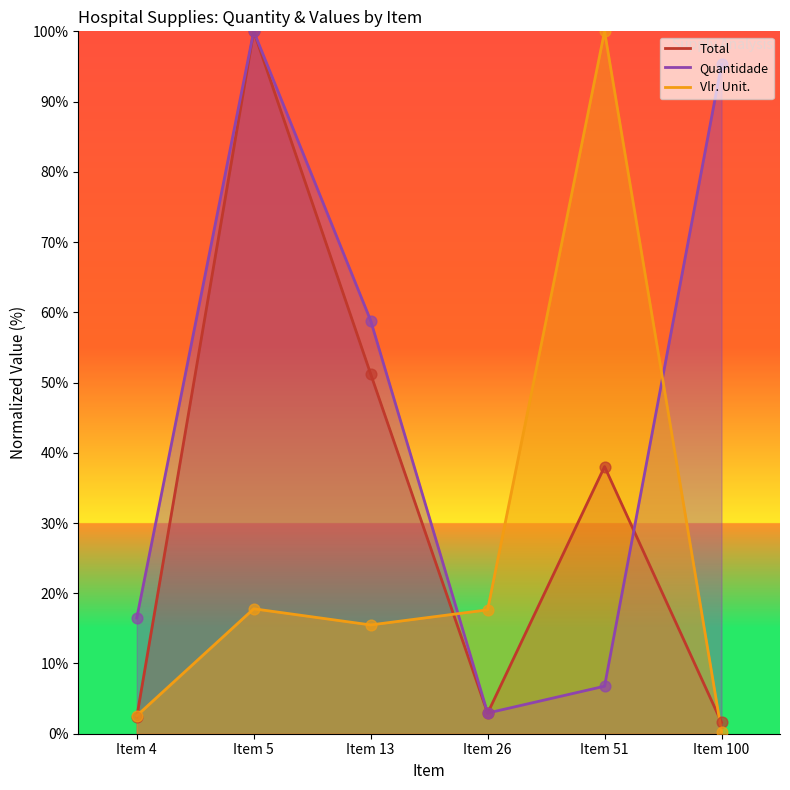

Which series has the largest total across all categories?

Quantidade